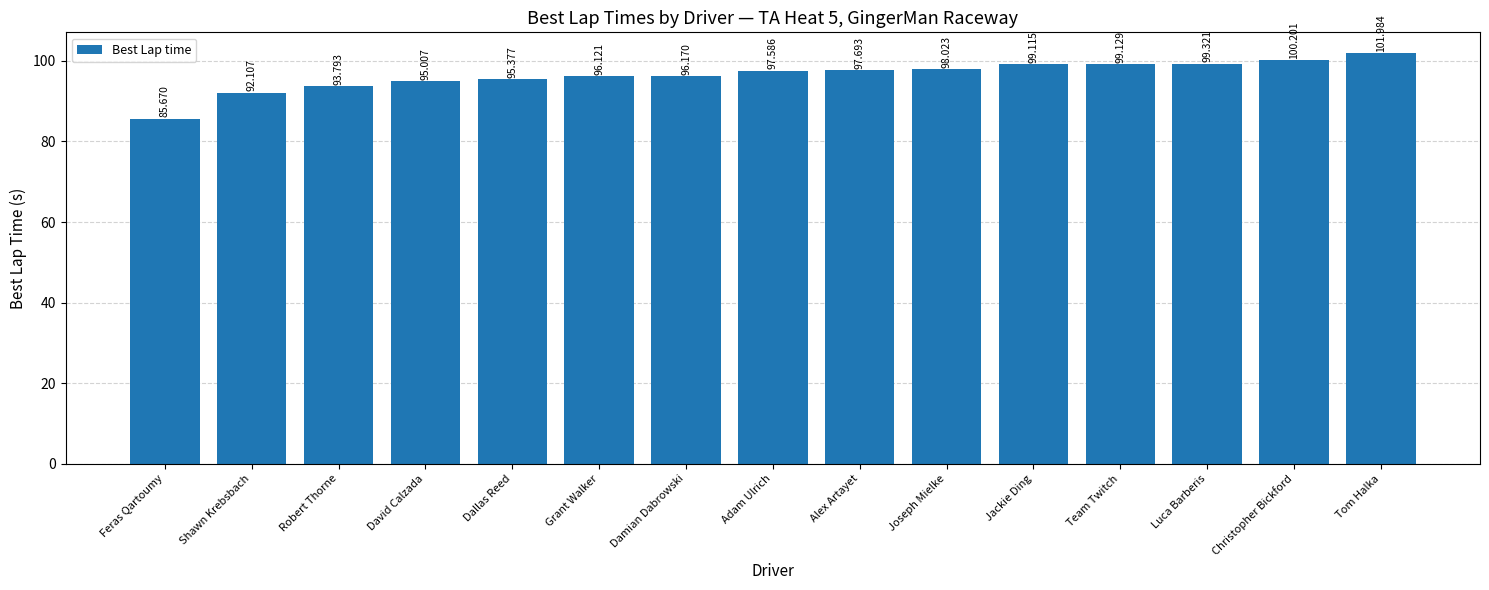

What is the difference between the second highest and minimum values?

14.5